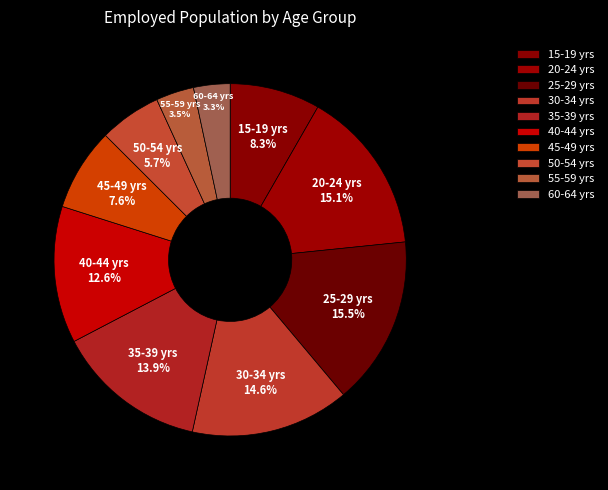

To the nearest percent, what percentage of the pie is 50-54 yrs?

6%